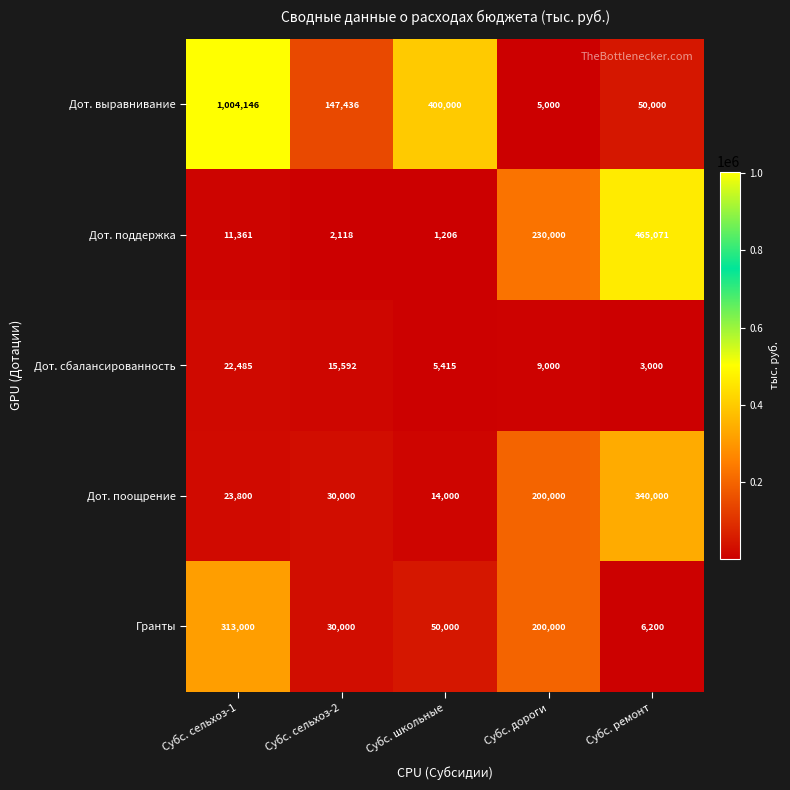

Which series has the largest range (max minus min)?

Дот. выравнивание